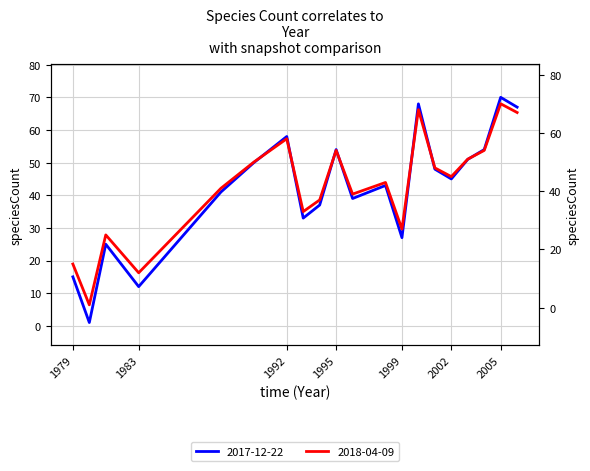

The value of 2018-04-09 at 2004 is 54. True or false?

True